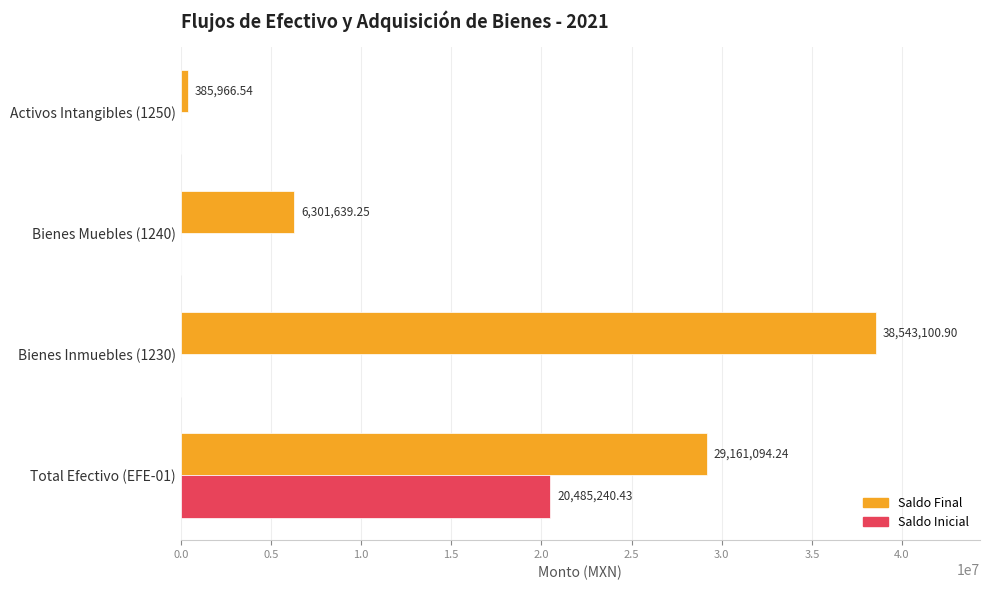

Is the value of Saldo Final at Bienes Muebles (1240) greater than the value of Saldo Inicial at Bienes Inmuebles (1230)?

Yes